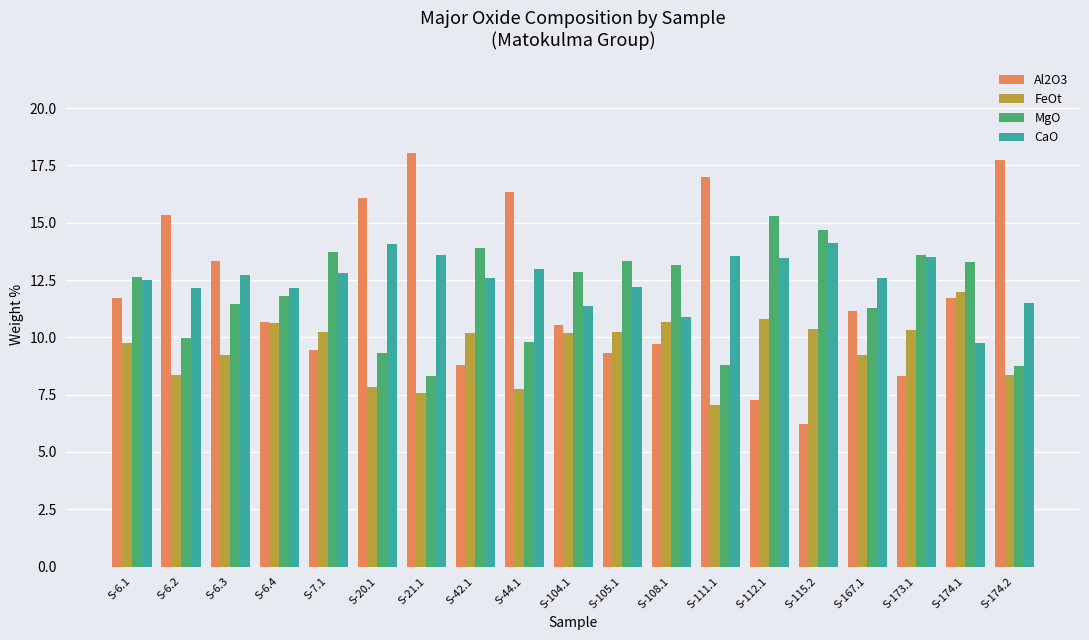

What is the sum of all FeOt values?

180.7